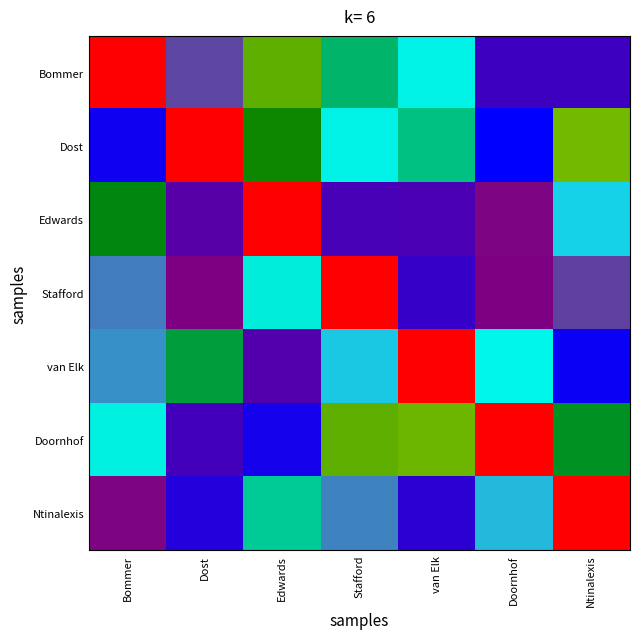

Reading left to right, extract all data points from this chart.

Bommer: Bommer=1.0	Dost=0.3	Edwards=0.7	Stafford=0.5	van Elk=0.4	Doornhof=0.1	Ntinalexis=0.1
Dost: Bommer=0.0	Dost=1.0	Edwards=0.6	Stafford=0.4	van Elk=0.5	Doornhof=0.0	Ntinalexis=0.7
Edwards: Bommer=0.6	Dost=0.1	Edwards=1.0	Stafford=0.1	van Elk=0.1	Doornhof=0.2	Ntinalexis=0.4
Stafford: Bommer=0.3	Dost=0.2	Edwards=0.4	Stafford=1.0	van Elk=0.1	Doornhof=0.2	Ntinalexis=0.3
van Elk: Bommer=0.3	Dost=0.6	Edwards=0.1	Stafford=0.4	van Elk=1.0	Doornhof=0.4	Ntinalexis=0.0
Doornhof: Bommer=0.4	Dost=0.1	Edwards=0.0	Stafford=0.7	van Elk=0.7	Doornhof=1.0	Ntinalexis=0.6
Ntinalexis: Bommer=0.2	Dost=0.1	Edwards=0.5	Stafford=0.3	van Elk=0.1	Doornhof=0.3	Ntinalexis=1.0